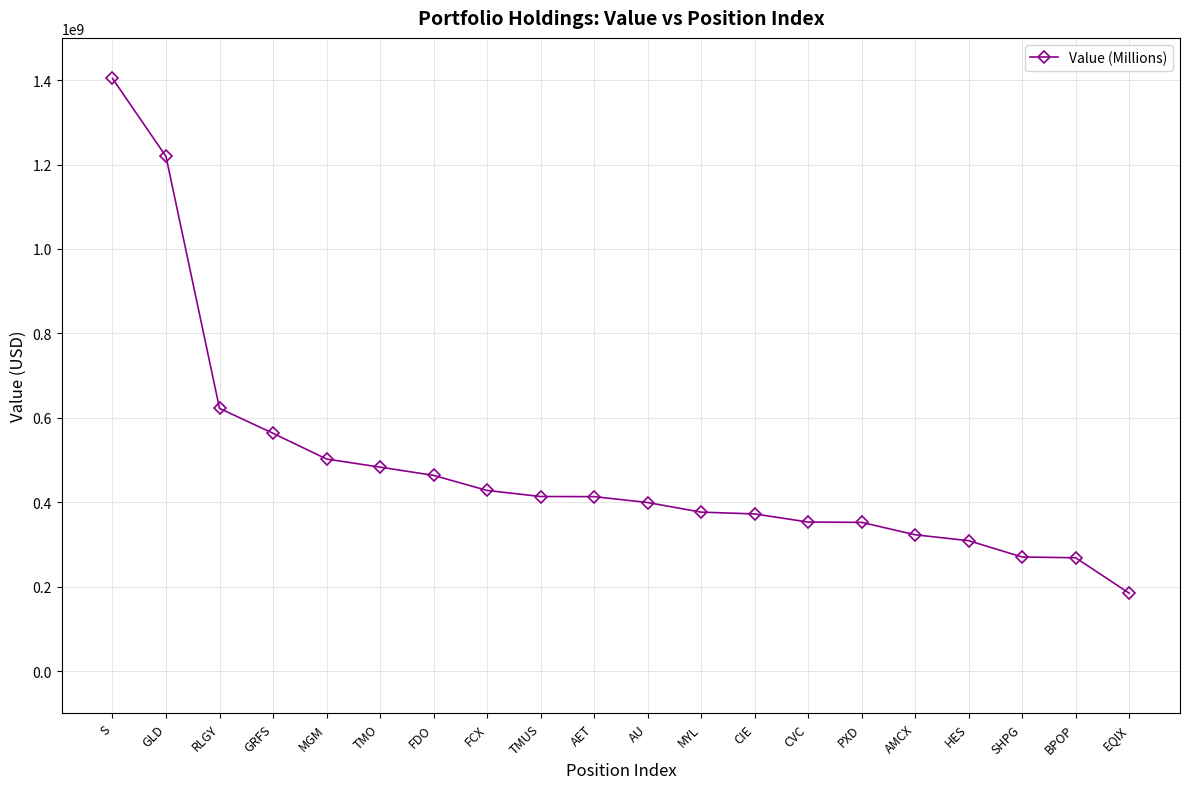

What is the difference between the second highest and second lowest values?

950437000